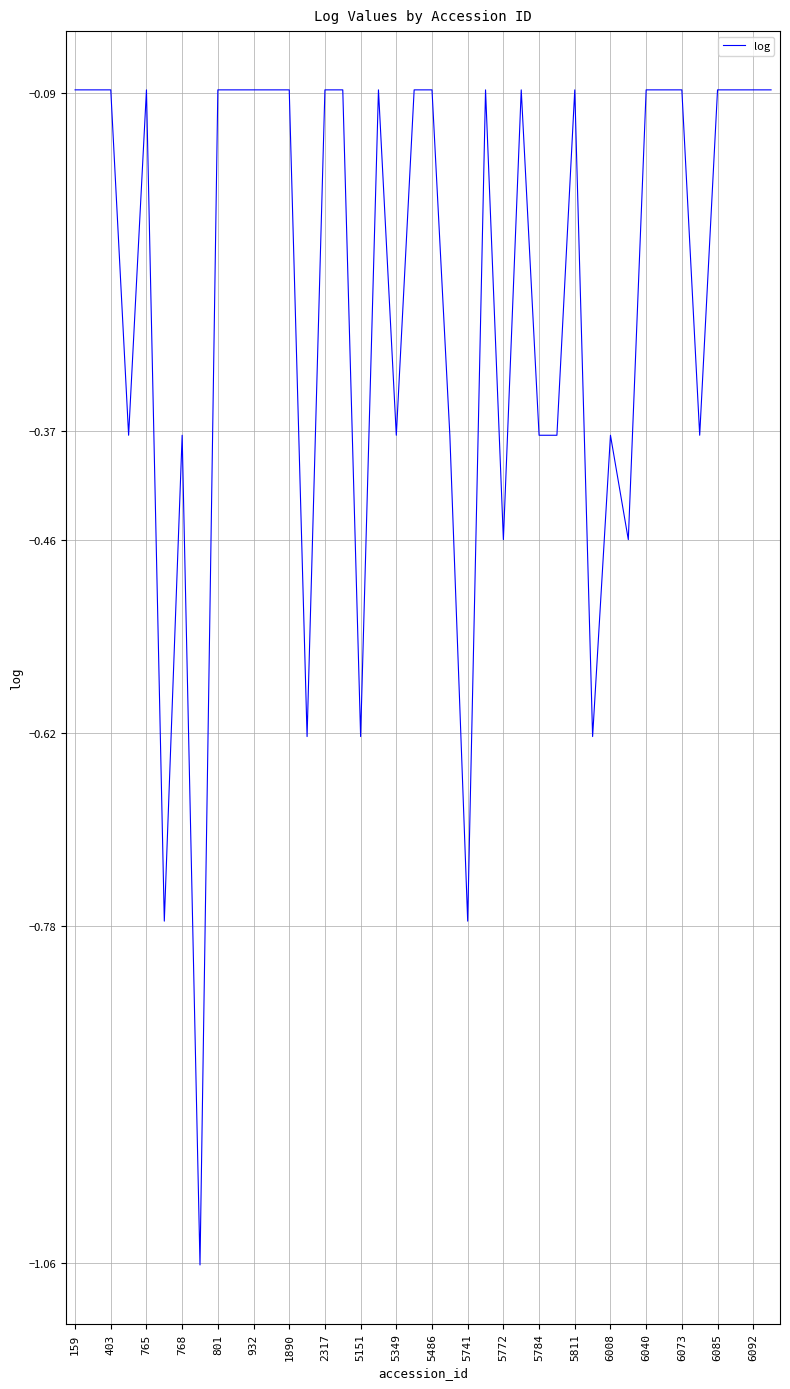

Does the chart have visible grid lines?

Yes